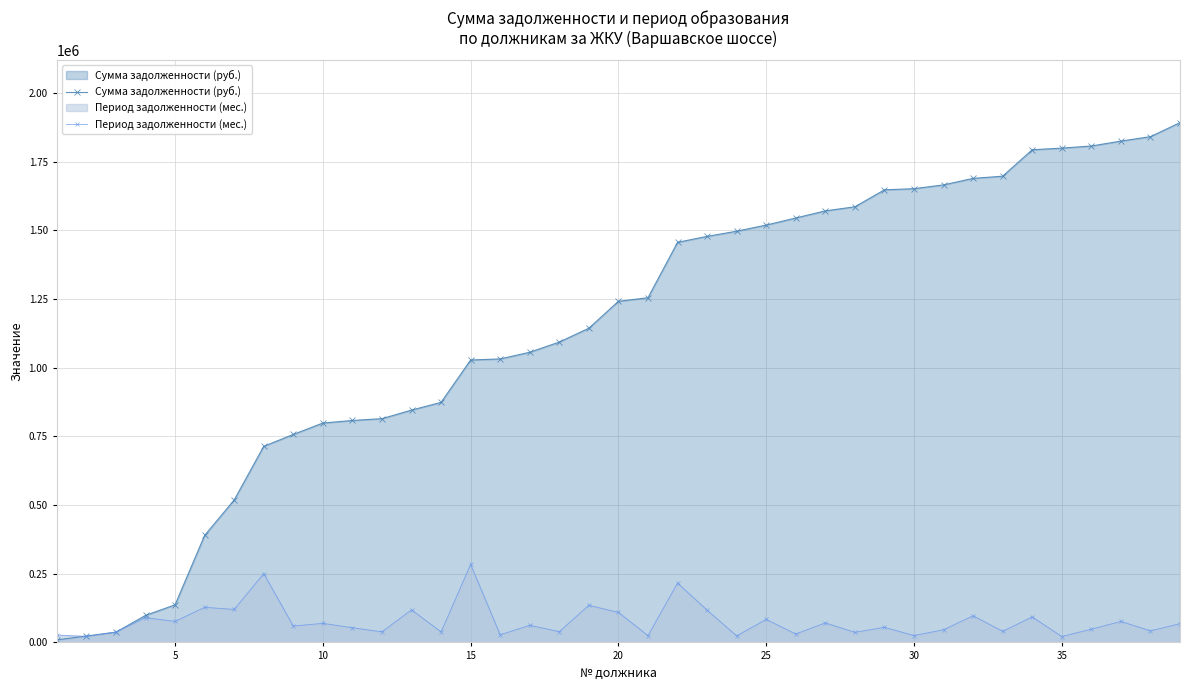

List the series in order of their peak value, lowest first.

Период задолженности (мес.), Сумма задолженности (руб.)